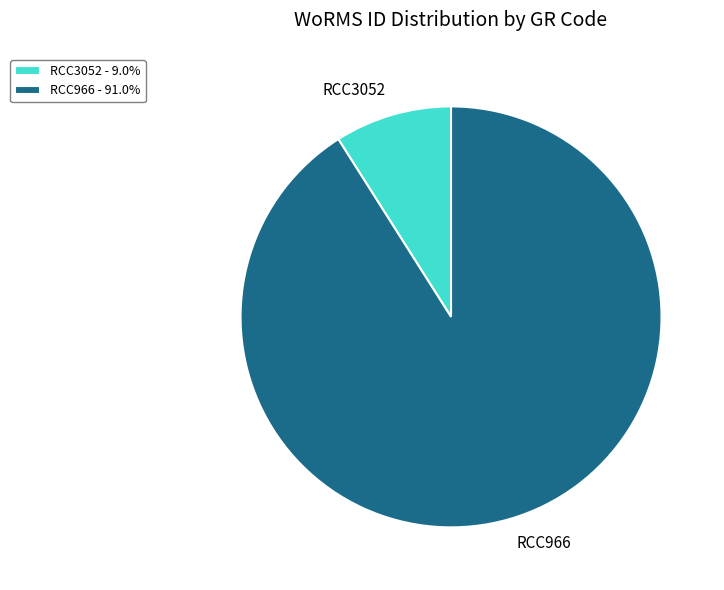

Which category accounts for the majority?

RCC966